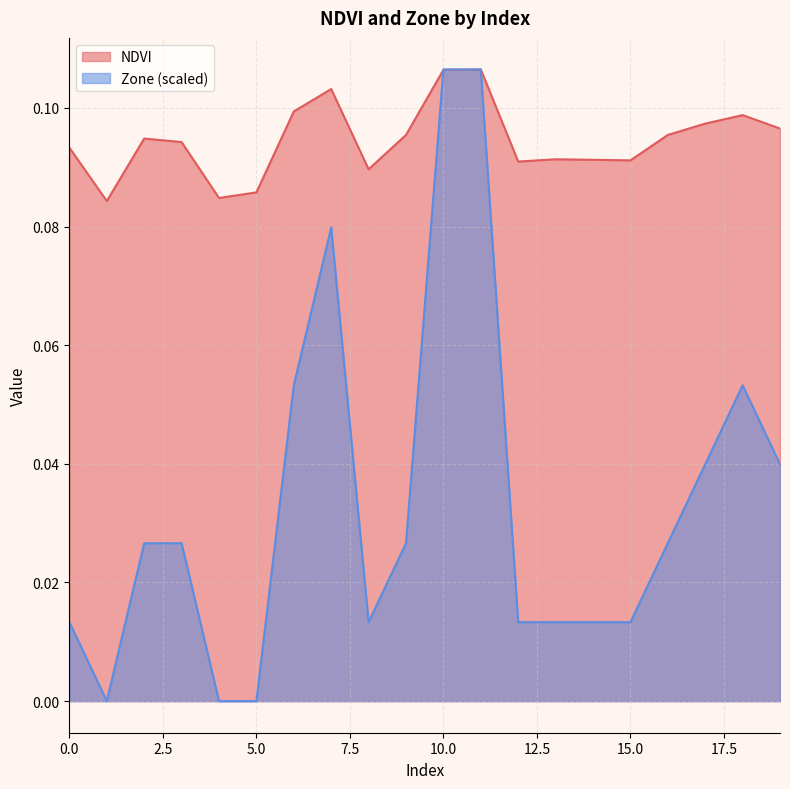

Rank the series by their average value, from highest to lowest.

NDVI, Zone (scaled)